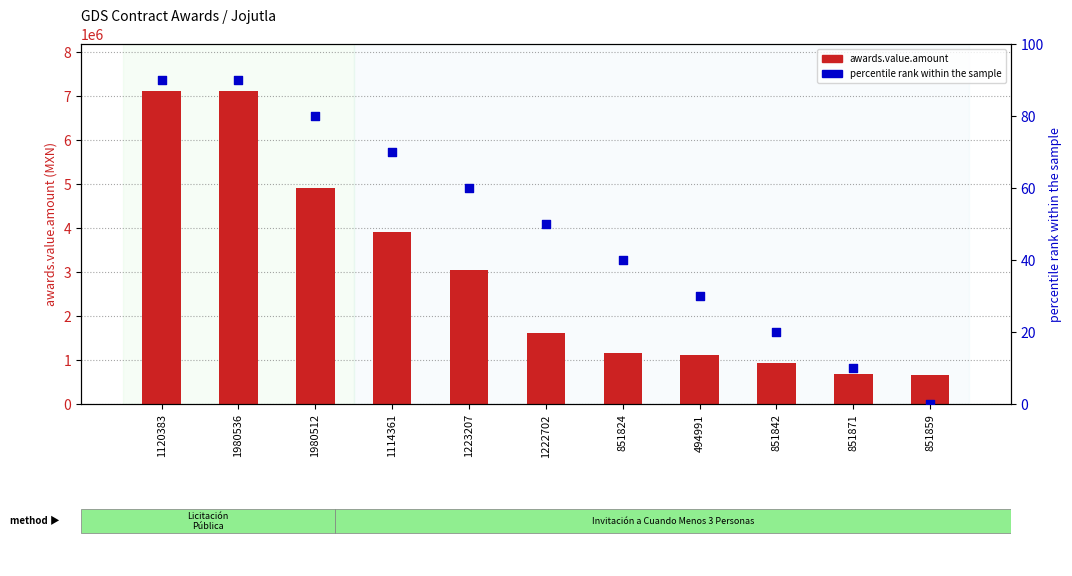

What are all the series names shown in the legend?

awards.value.amount, percentile rank within the sample